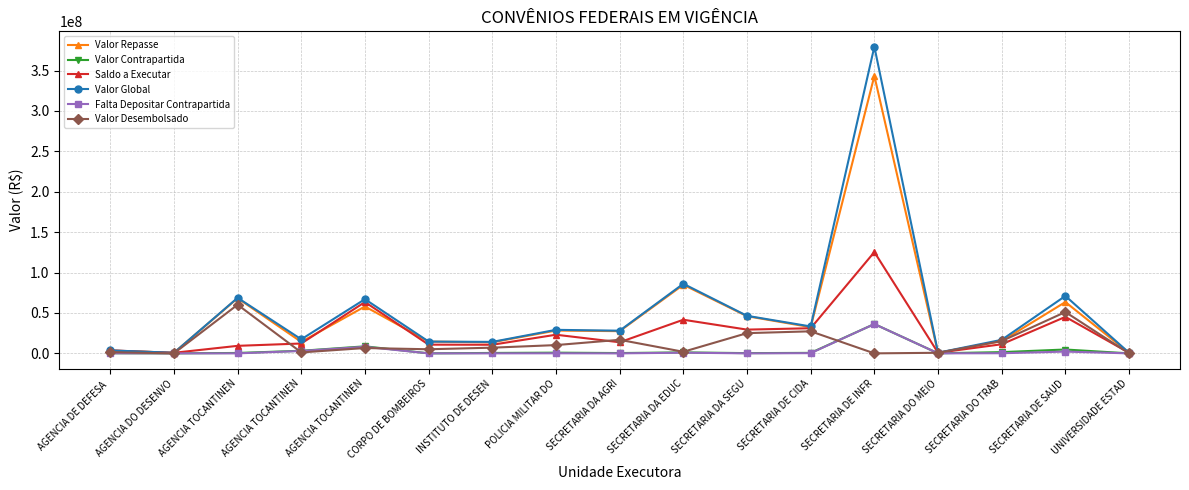

What is the sum of all Saldo a Executar values?

432946058.0